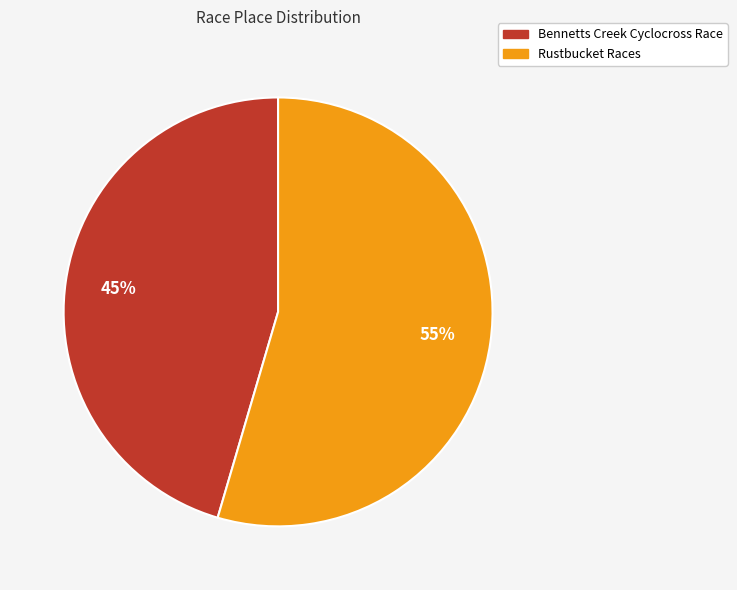

Do Rustbucket Races and Bennetts Creek Cyclocross Race together represent more than half of the pie?

Yes